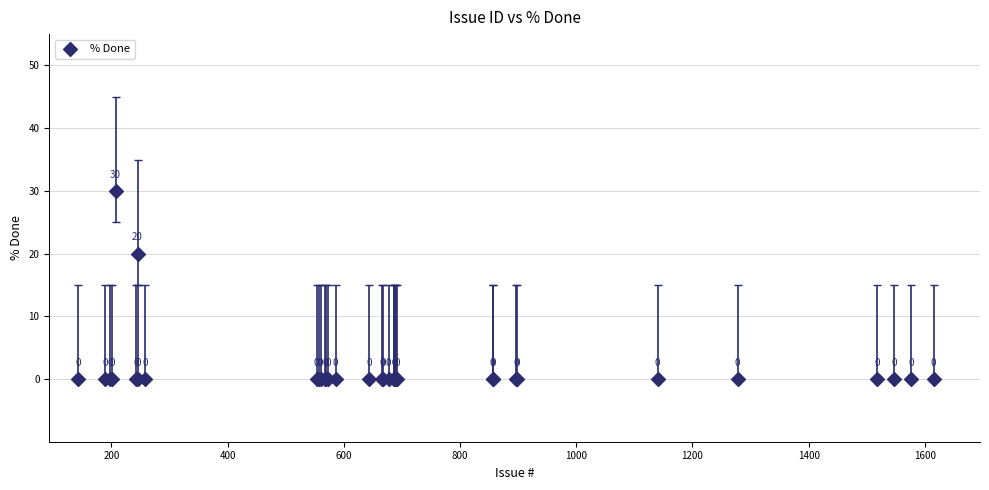

What Y value in the scatter plot is closest to 15?

20